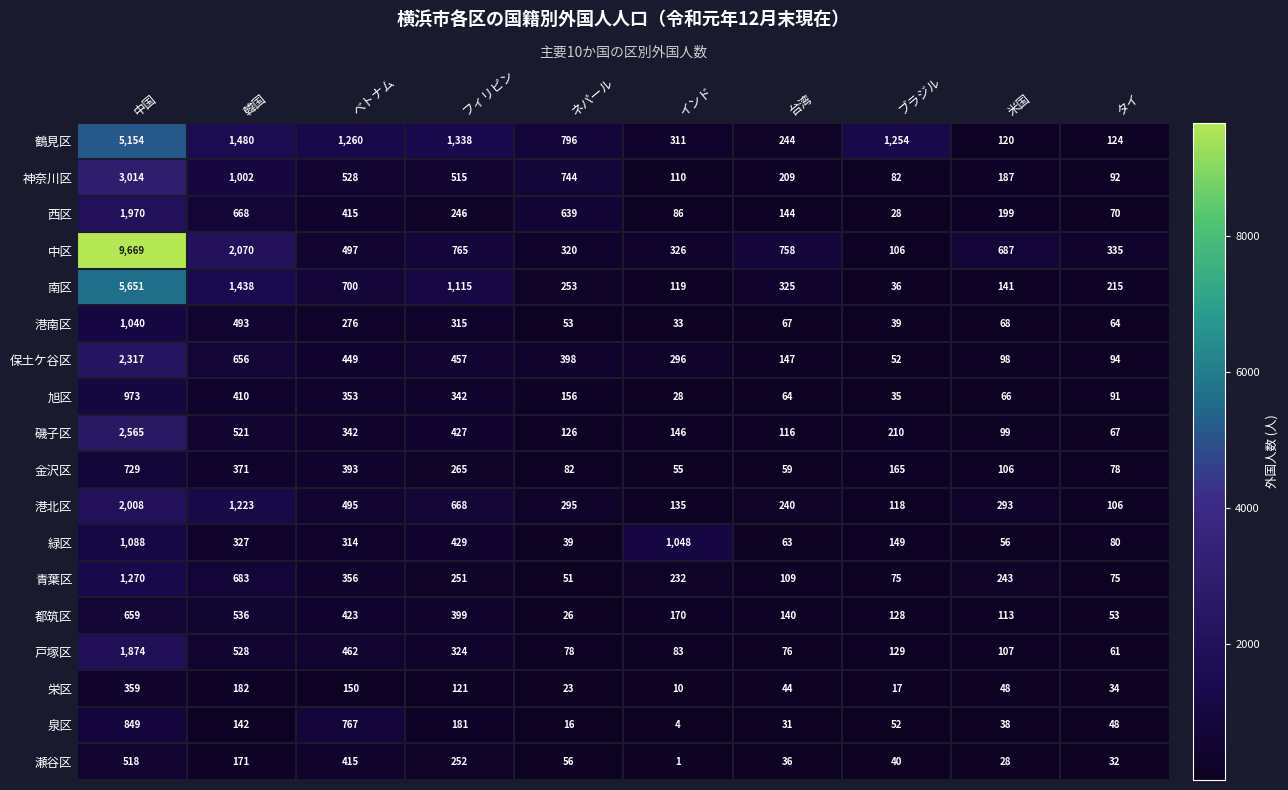

What is the approximate value of 青葉区 at タイ, to the nearest 50?

100